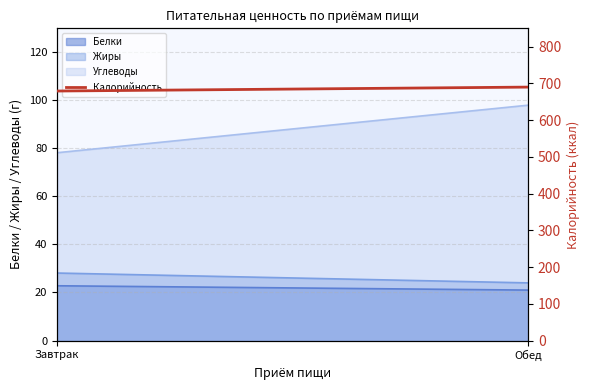

The value at Обед is 1024.4. True or false?

False